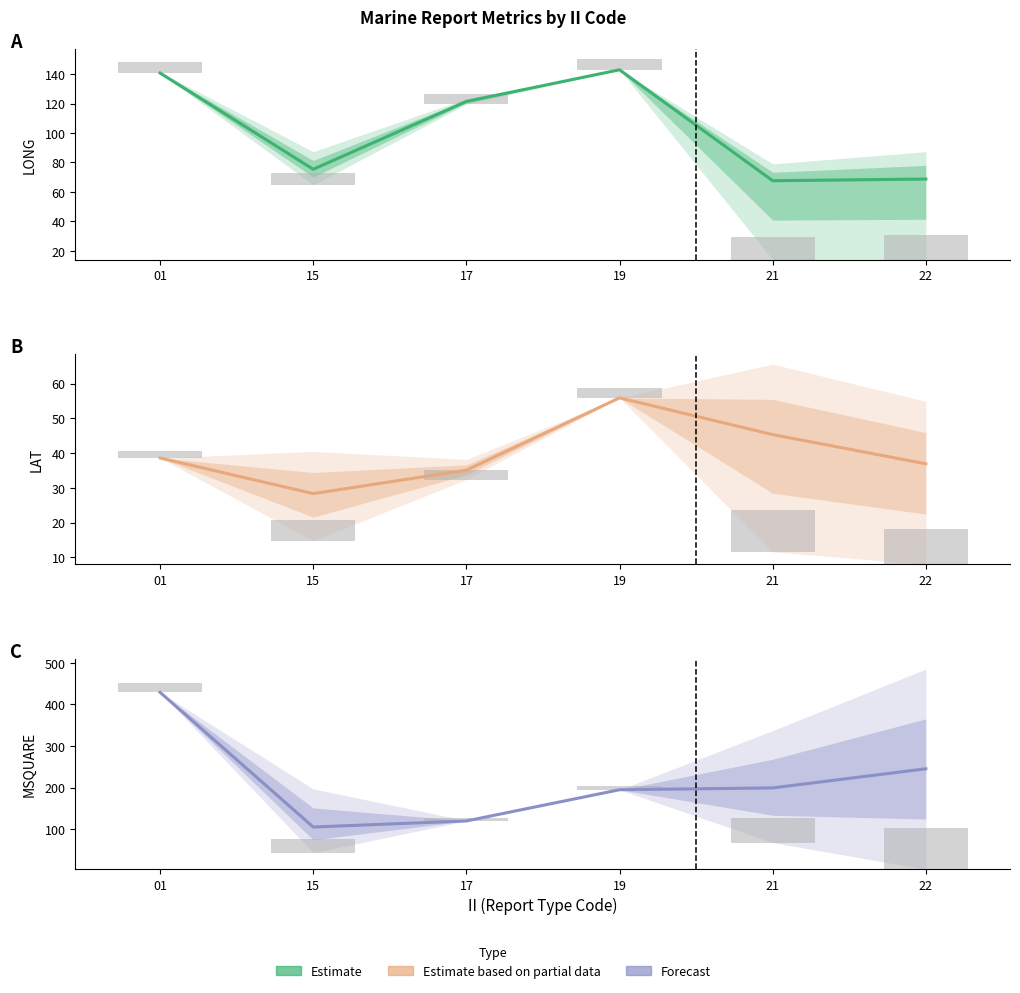

Which category has the lowest value across all series?

17